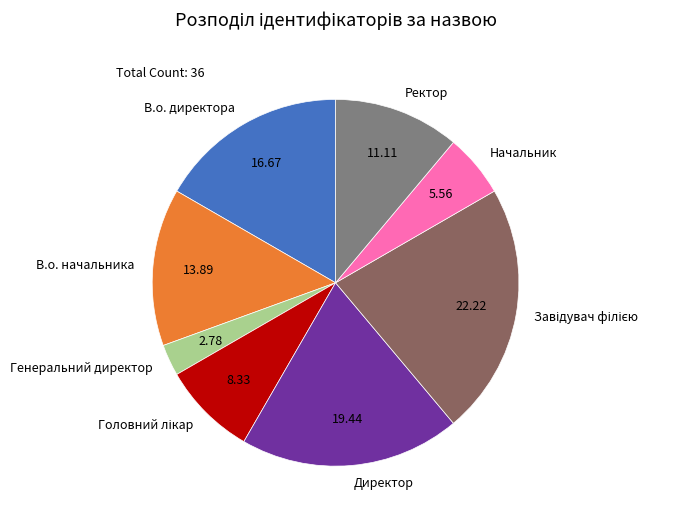

Which category has the smallest portion of the pie?

Генеральний директор